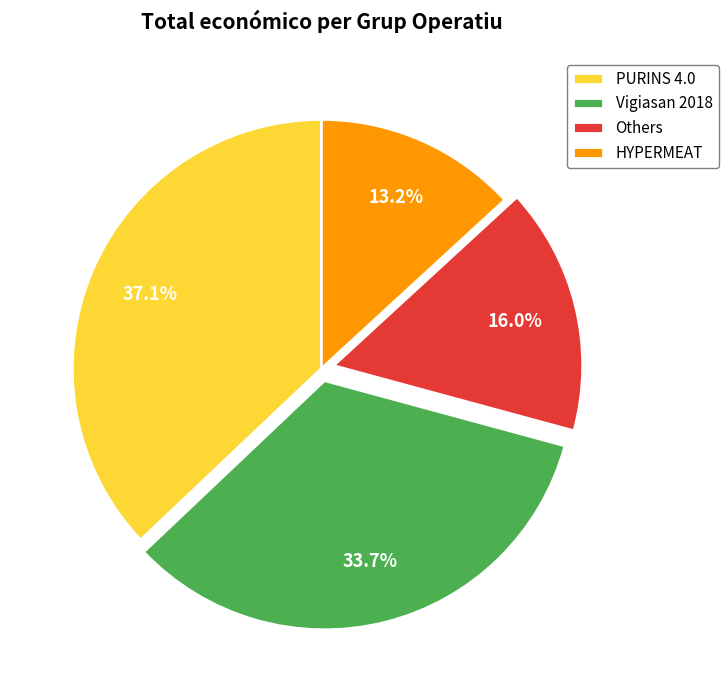

The HYPERMEAT slice represents 26% of the pie. True or false?

False